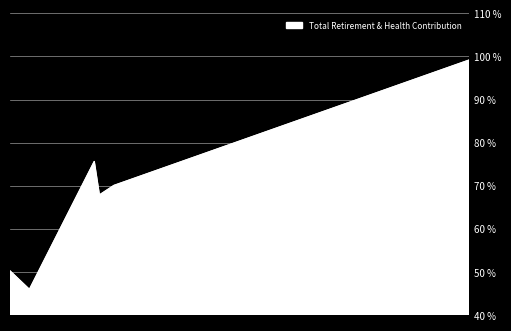

Count the number of data series in this chart.

1